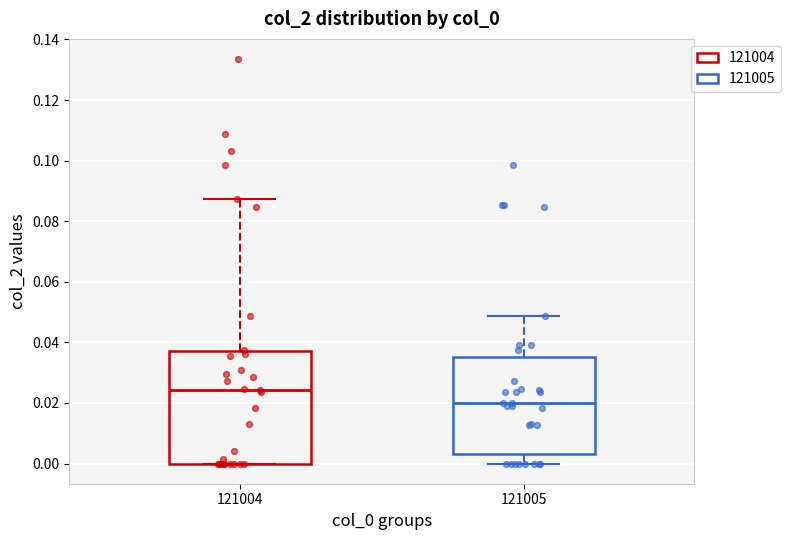

Reading left to right, read every box against the y-axis: the position of its median line, the range the box covers, and the ends of its whiskers. The values are not printed on the chart, so give them approximately, as read against the axis.

121004: median 0.024, box 0.000 to 0.038, whiskers 0.000 to 0.088
121005: median 0.020, box 0.004 to 0.036, whiskers 0.000 to 0.048